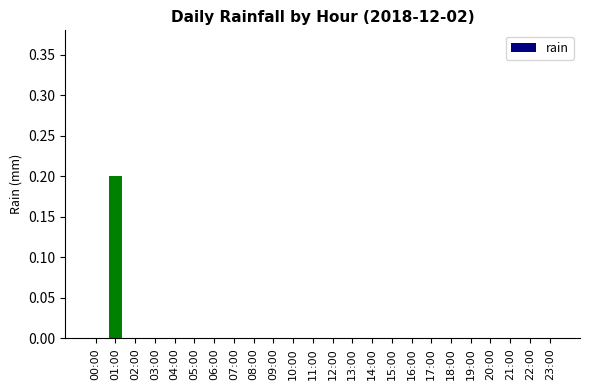

True or false: the data shows -0.1 at 04:00.

False